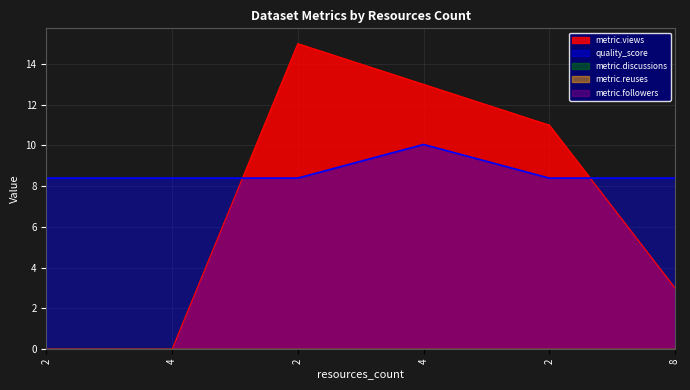

True or false: metric.reuses and metric.discussions cross at least once.

False